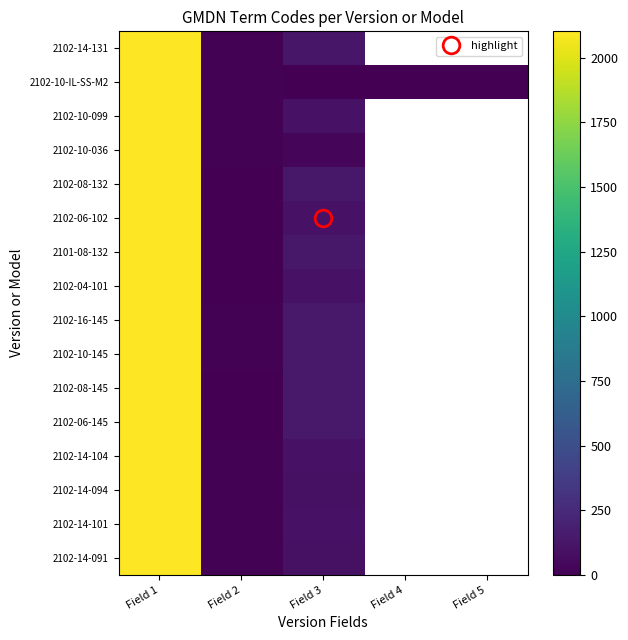

How many categories are shown in the chart?

5